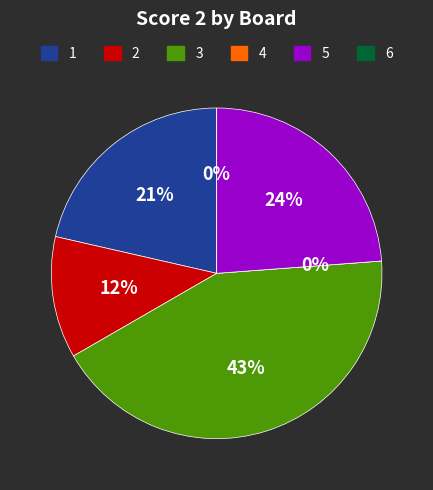

Rank the categories by value from highest to lowest.

3, 5, 1, 2, 4, 6